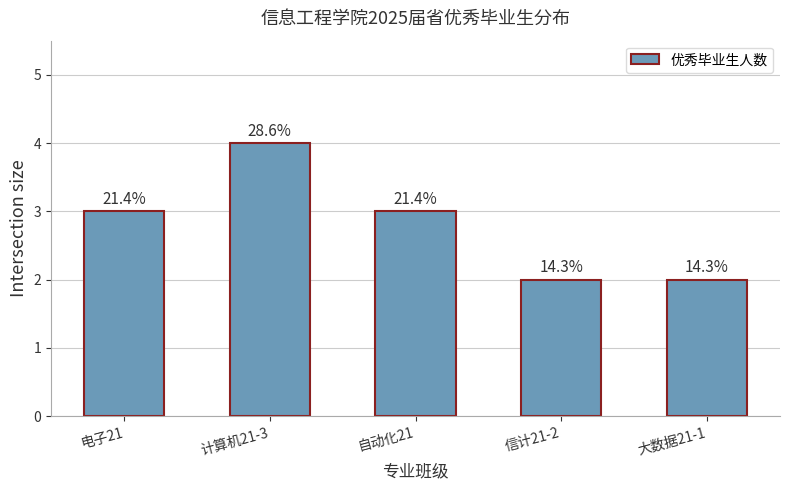

How many bars are there in total?

5